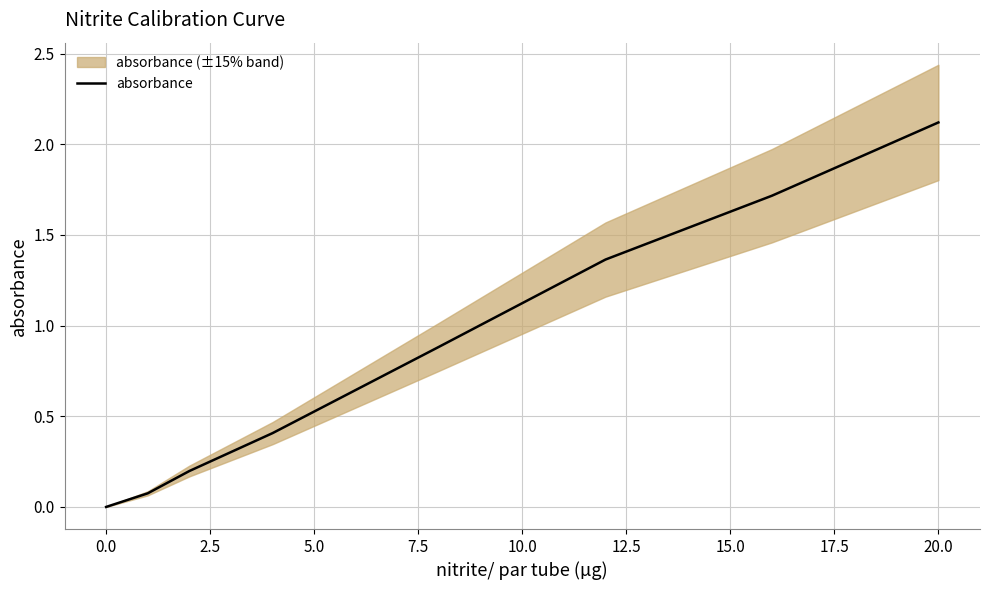

The chart shows a value of 0.3 at 2.5. True or false?

False